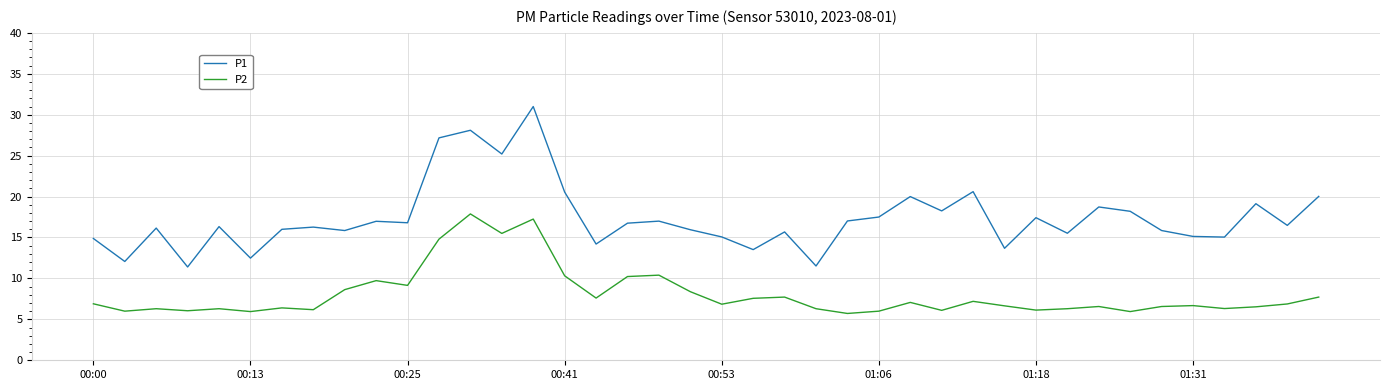

What is the minimum value shown in the chart?

5.7